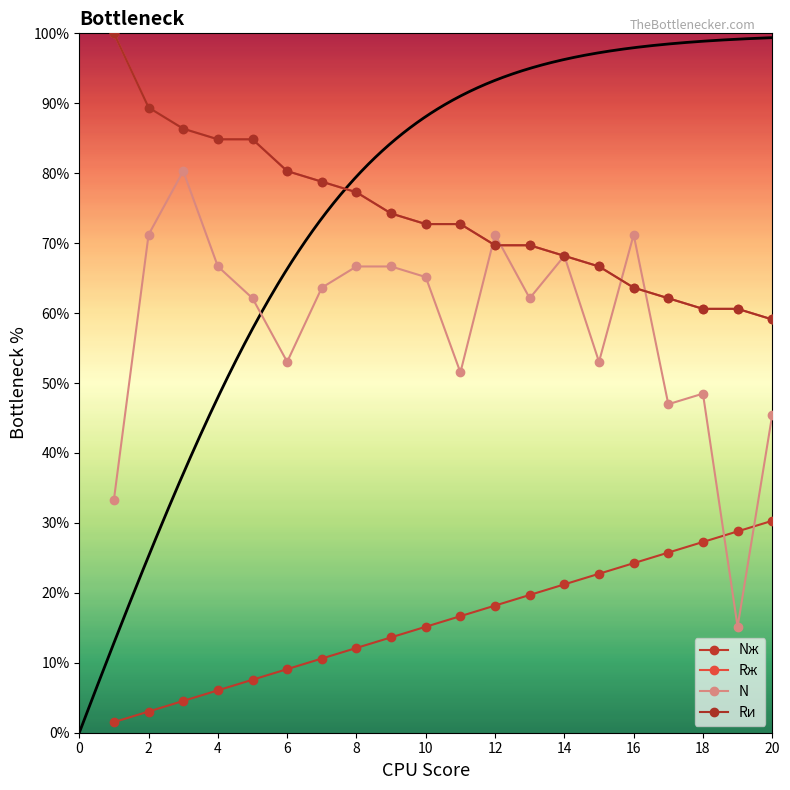

What are all the series names shown in the legend?

Nж, Rж, N, Rи